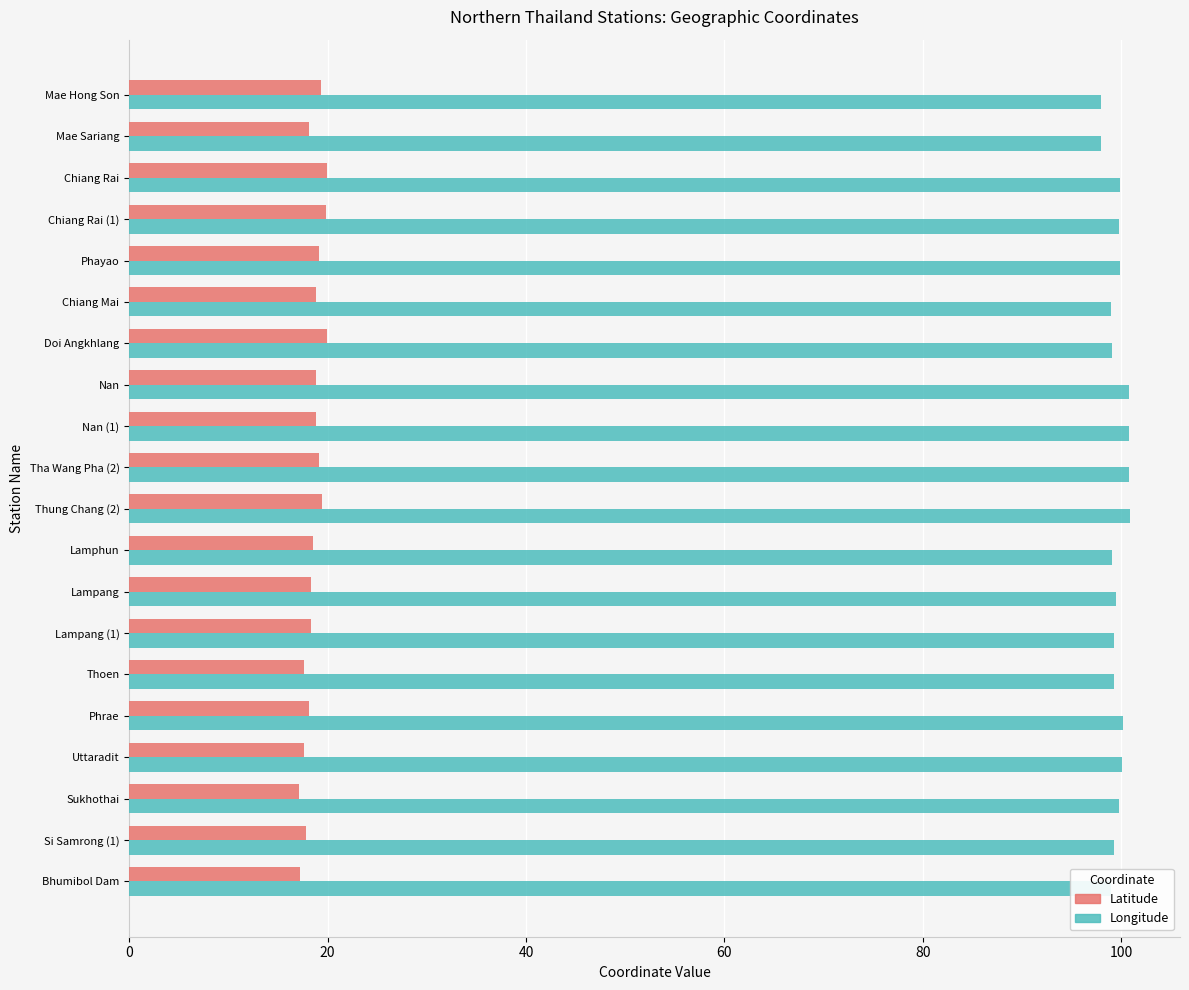

What is the minimum value shown in the chart?

17.1